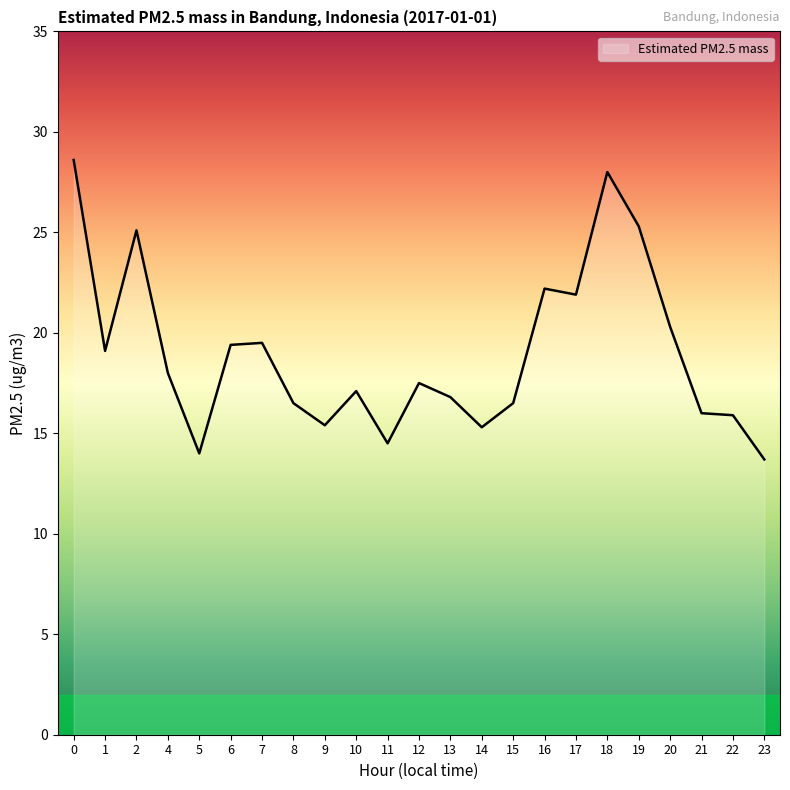

What is the maximum value shown in the chart?

28.6